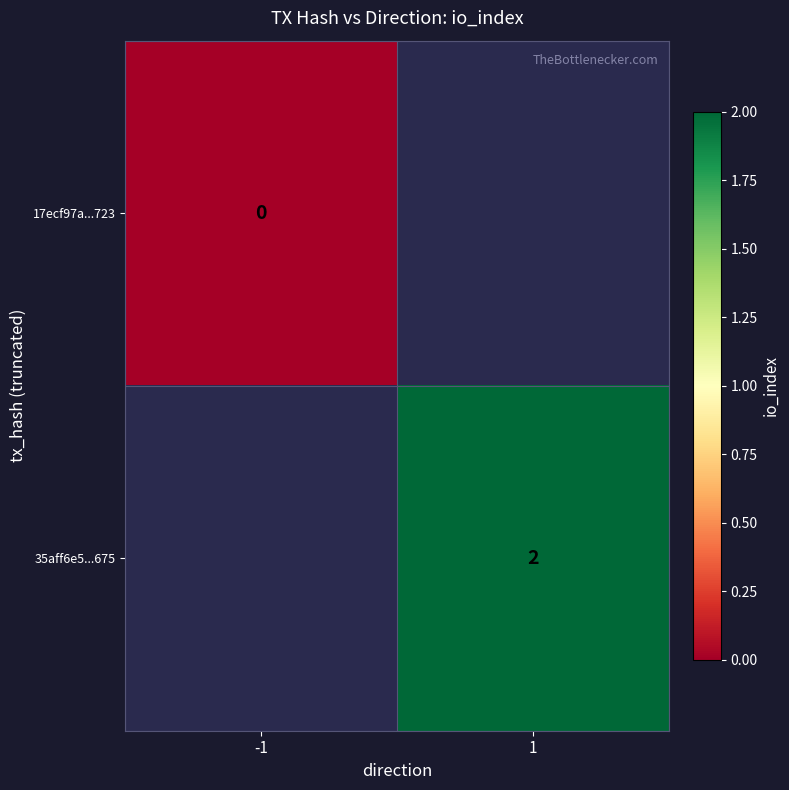

Is it true that 35aff6e5...675 equals 3 at 1?

False